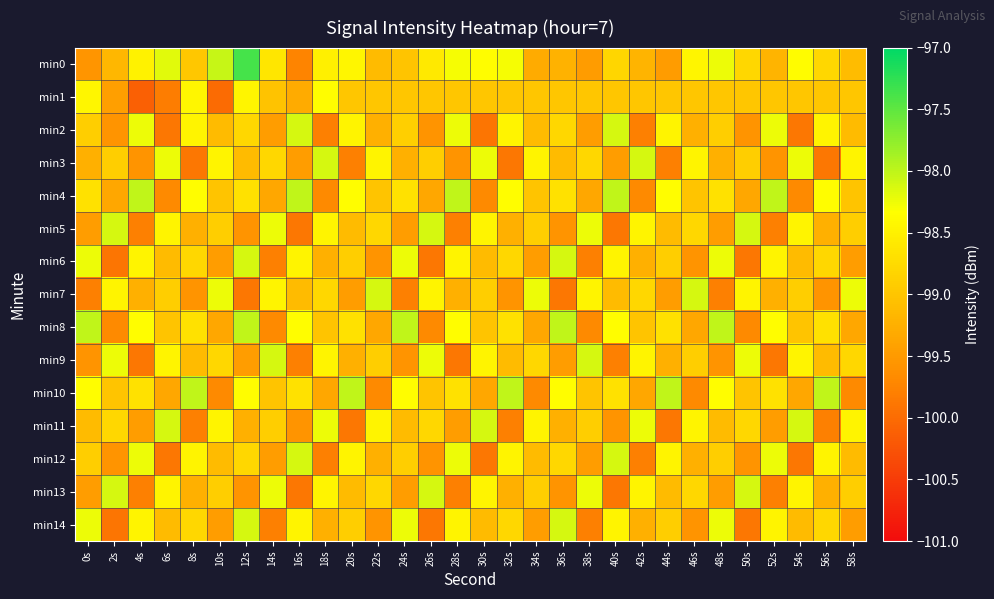

Rank the series by their maximum value, from highest to lowest.

min0, min4, min8, min10, min2, min3, min5, min6, min7, min9, min11, min12, min13, min14, min1